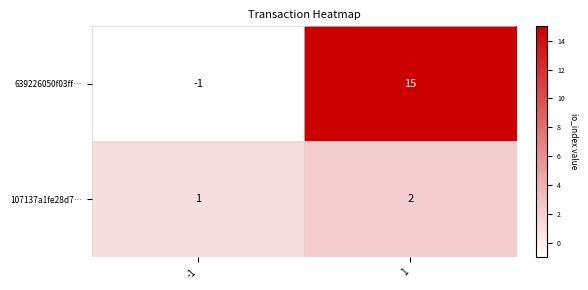

What is the sum of all 107137a1fe28d7… values?

3